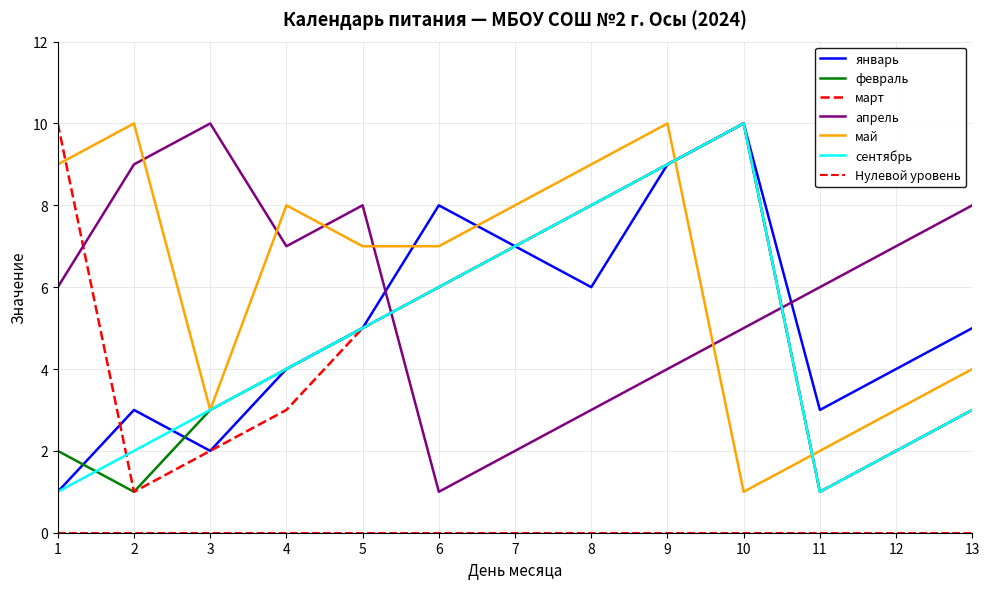

How many intersections are there between январь and апрель?

2